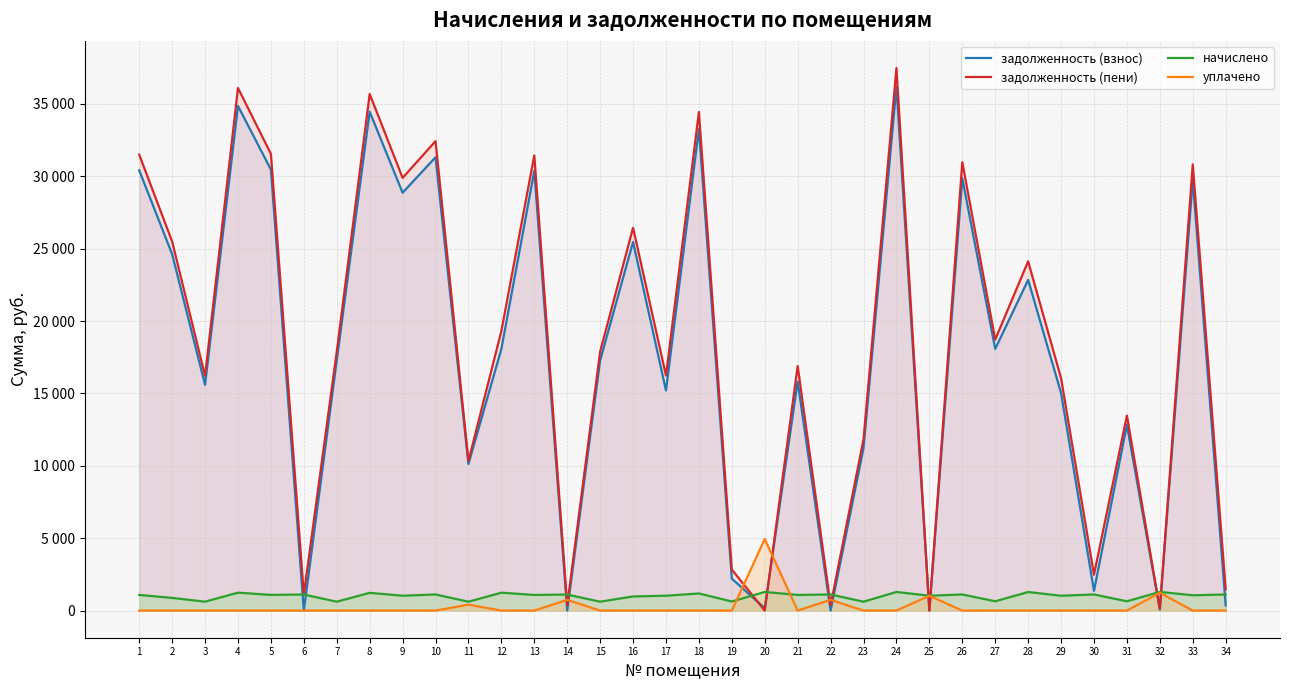

How many lines are shown in the chart?

4